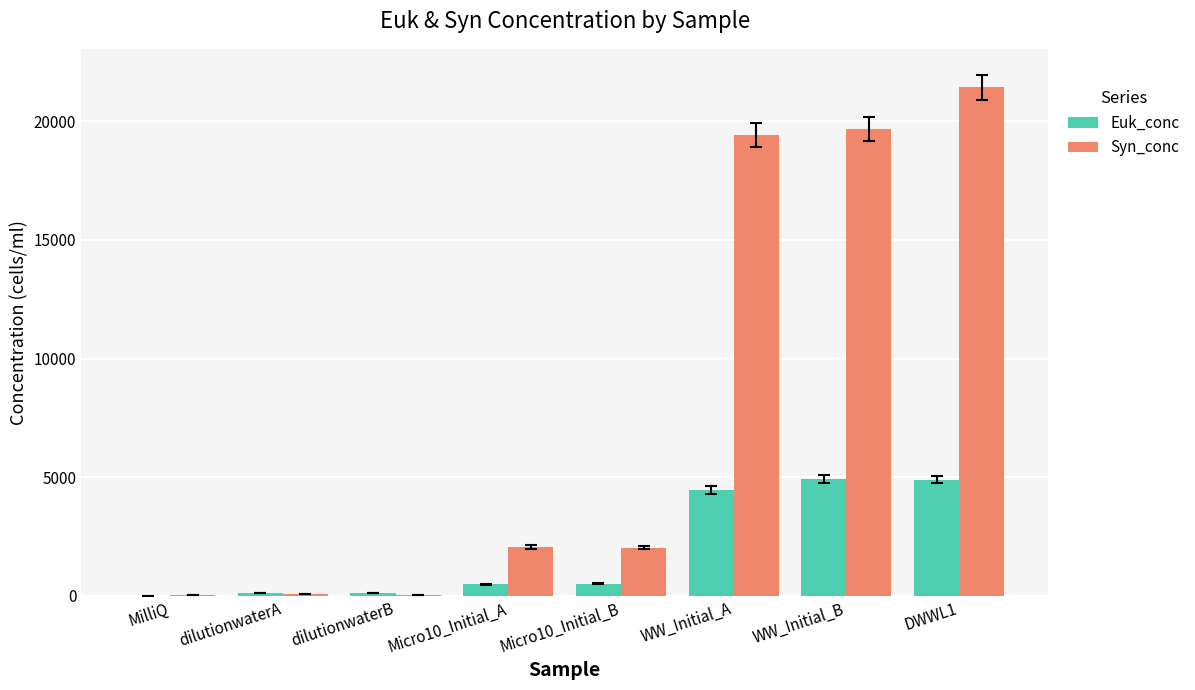

Read the Euk_conc value at Micro10_Initial_B.

510.0